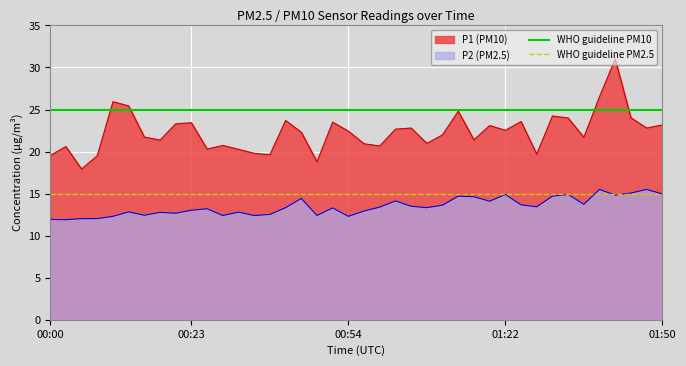

True or false: P1 (PM10) and P2 (PM2.5) cross at least once.

False